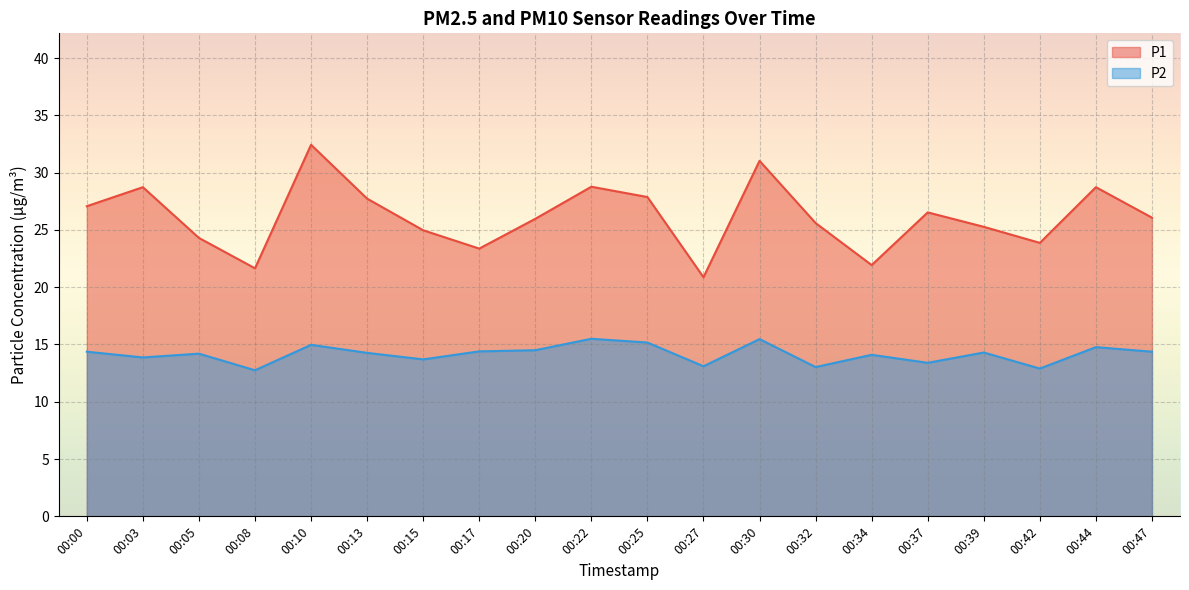

What is the value of the P2 point at the 11th from the left?

15.2